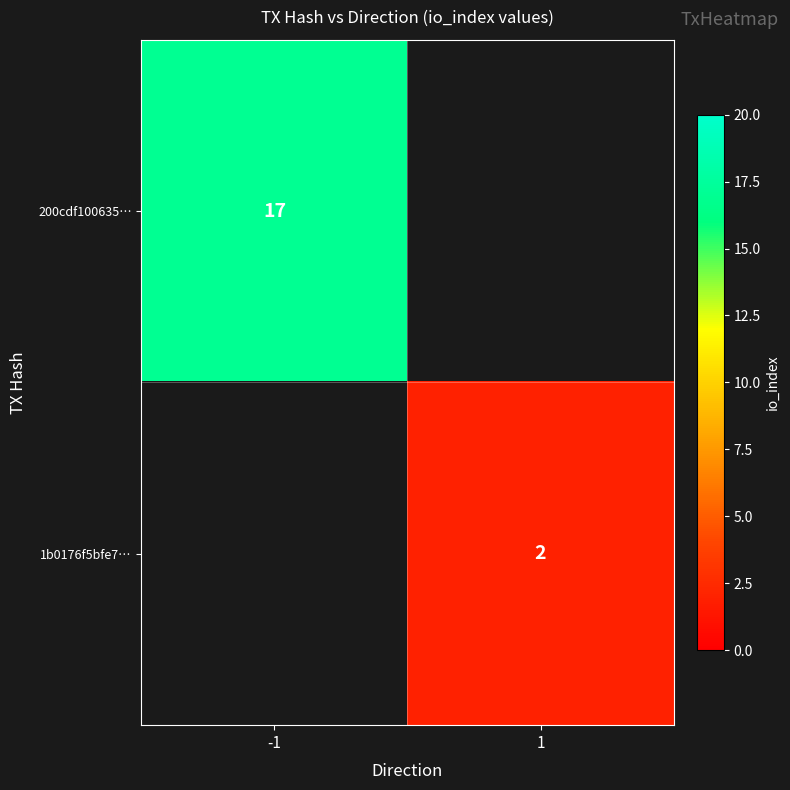

At which category does the chart reach its peak across all series?

-1